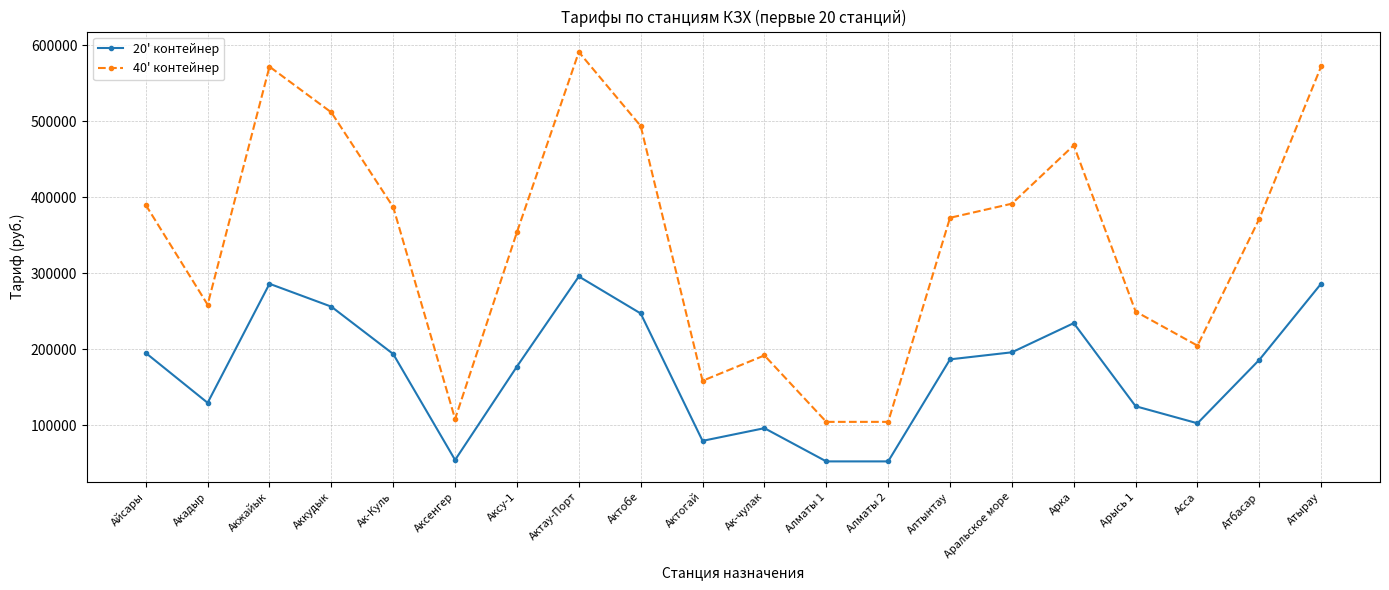

True or false: 20' контейнер has more than 1 points higher than both neighbors.

True